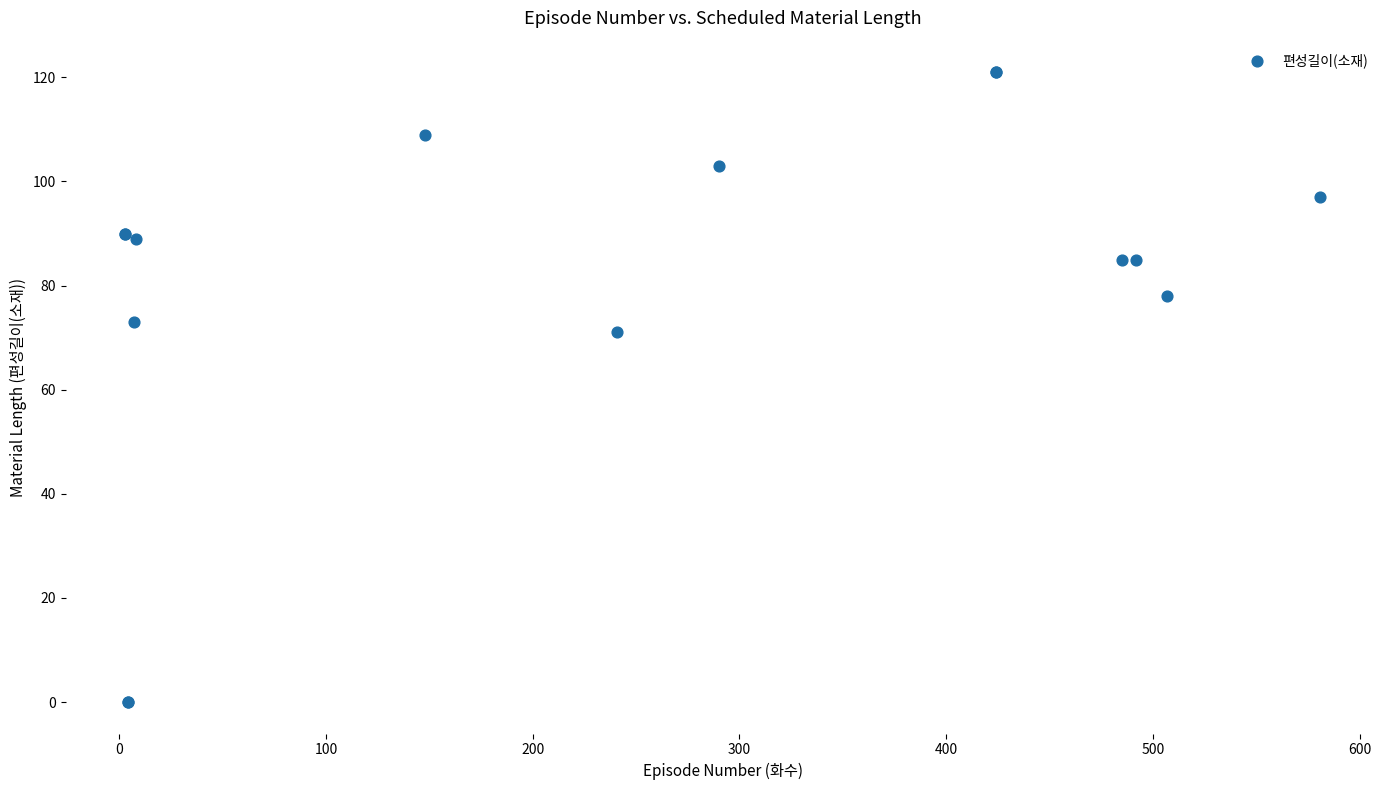

What Y value in the scatter plot is closest to 60?

71